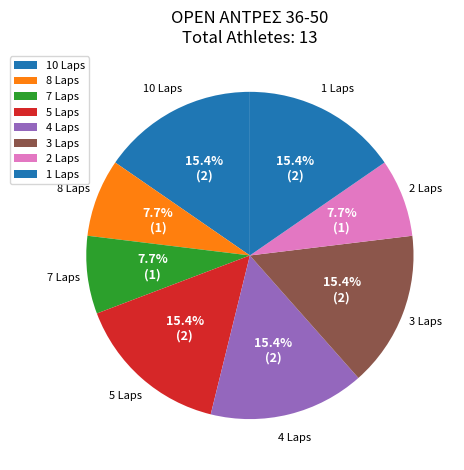

Between 3 Laps and 7 Laps, which is larger?

3 Laps